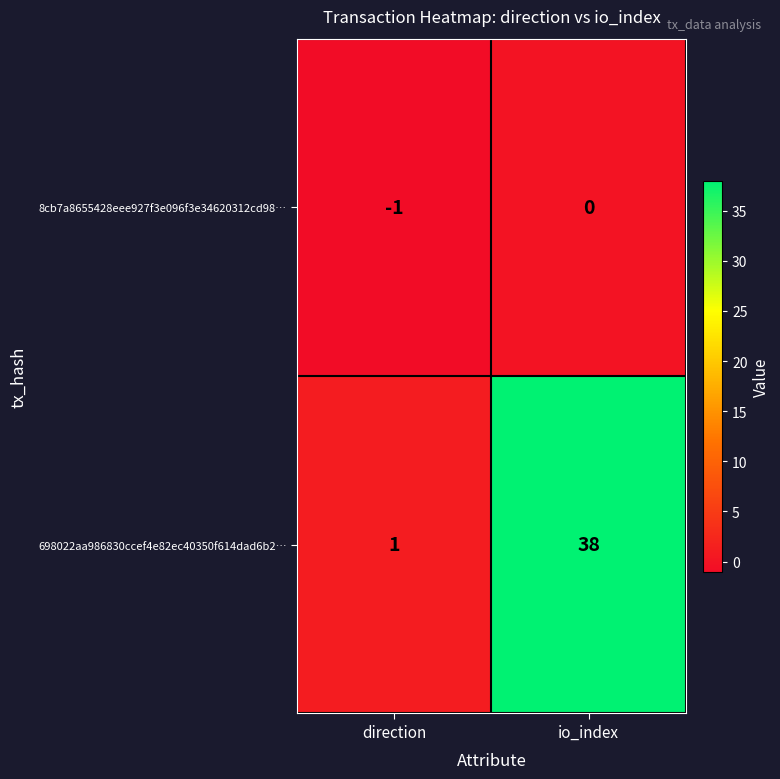

Between direction and io_index, which series saw the biggest shift?

698022aa986830ccef4e82ec40350f614dad6b2…